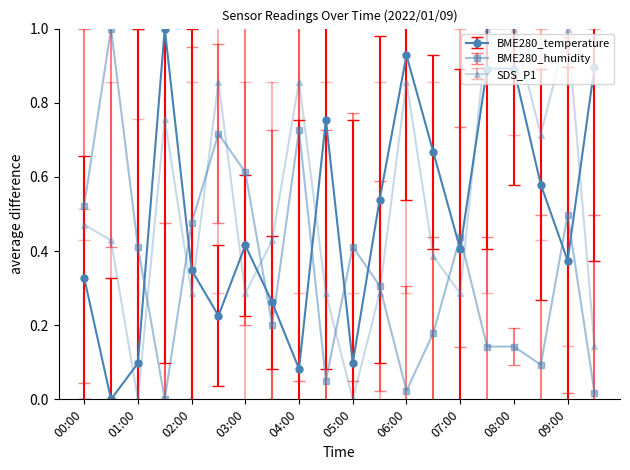

What is the greatest value displayed?

1.0